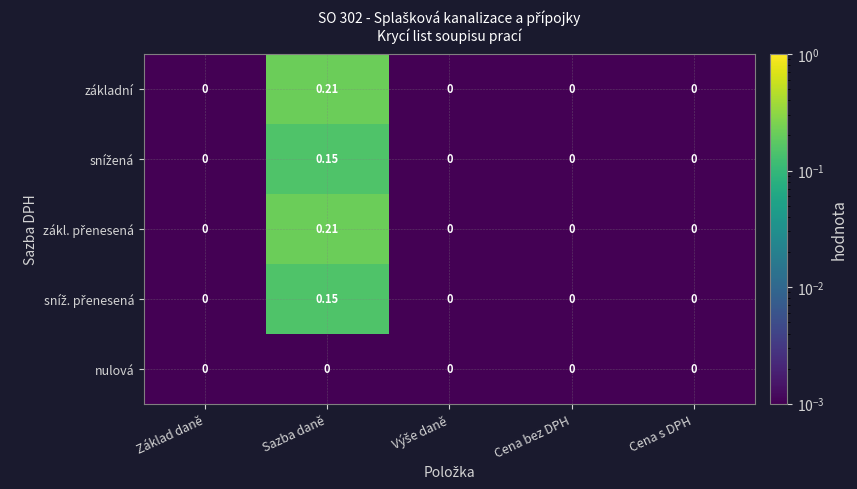

Which category has the highest value across all series?

Sazba daně